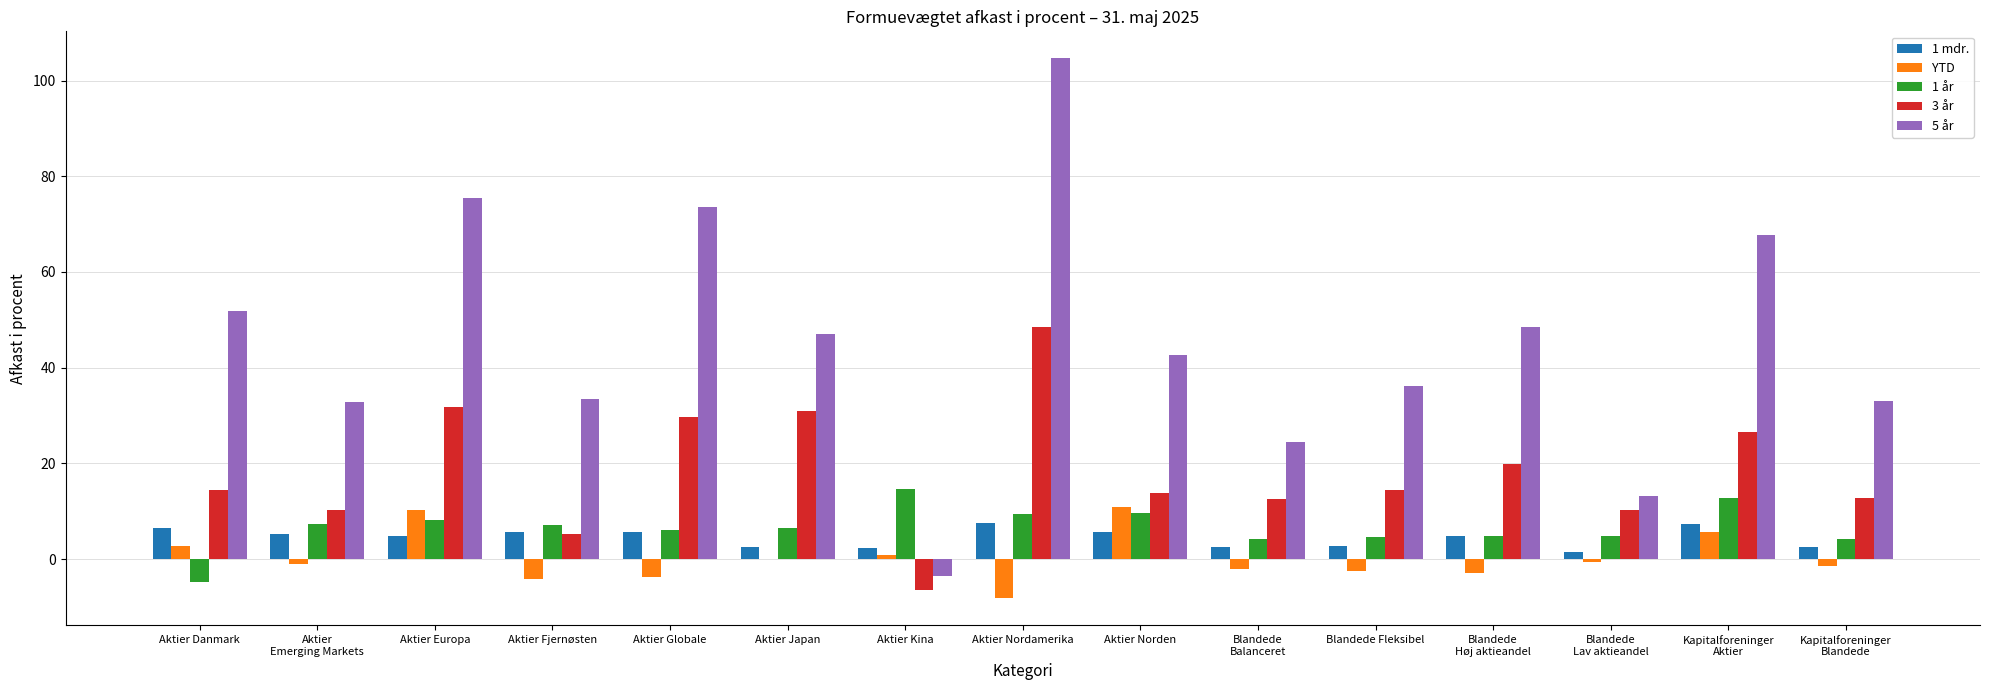

What is the average value of the 5 år series?

45.4